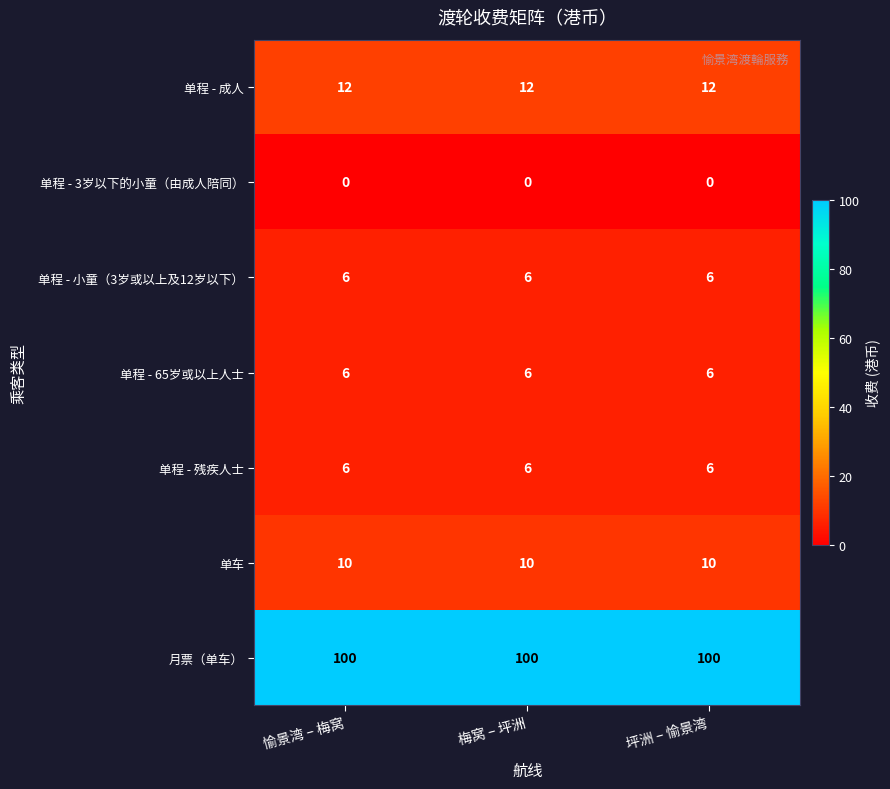

What is the spread (max minus min) of values at 愉景湾 – 梅窝?

100